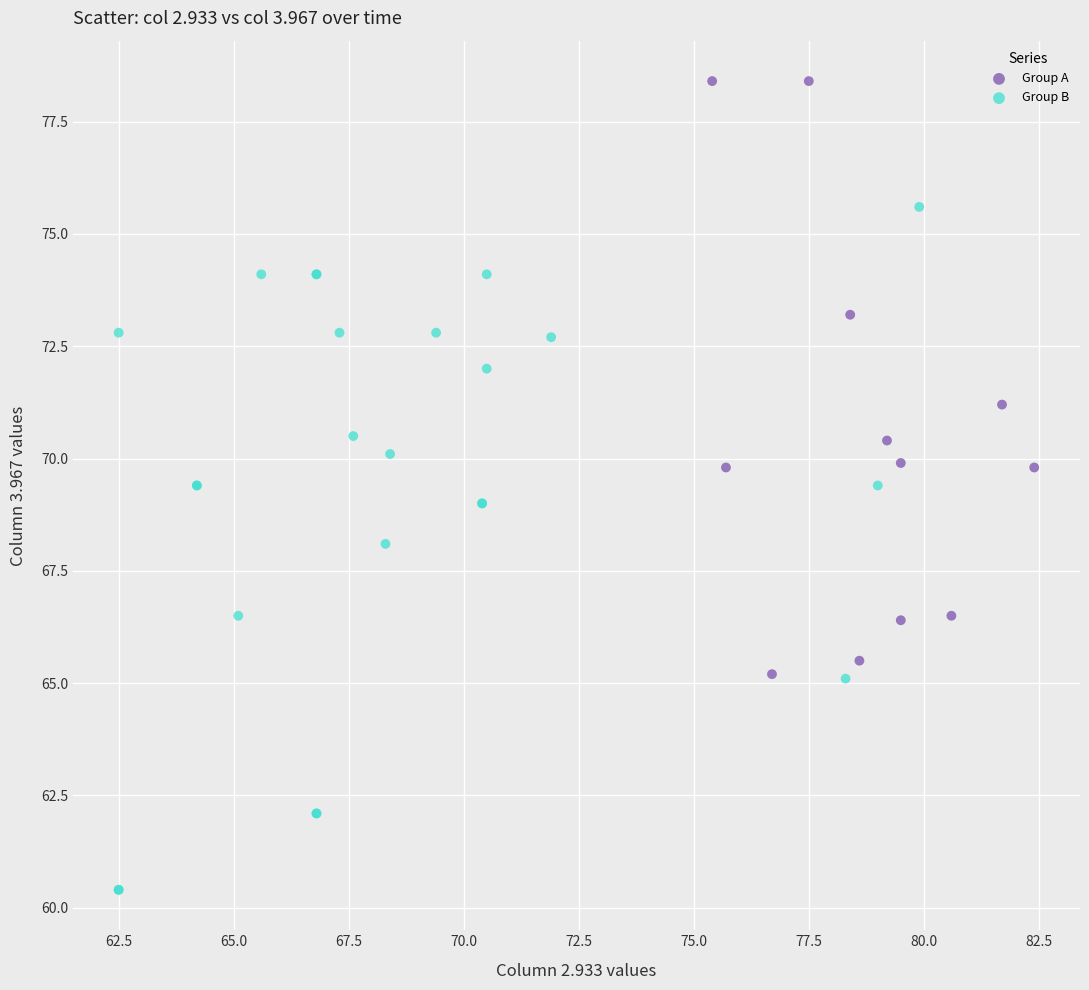

What are all the series names shown in the legend?

Group A, Group B